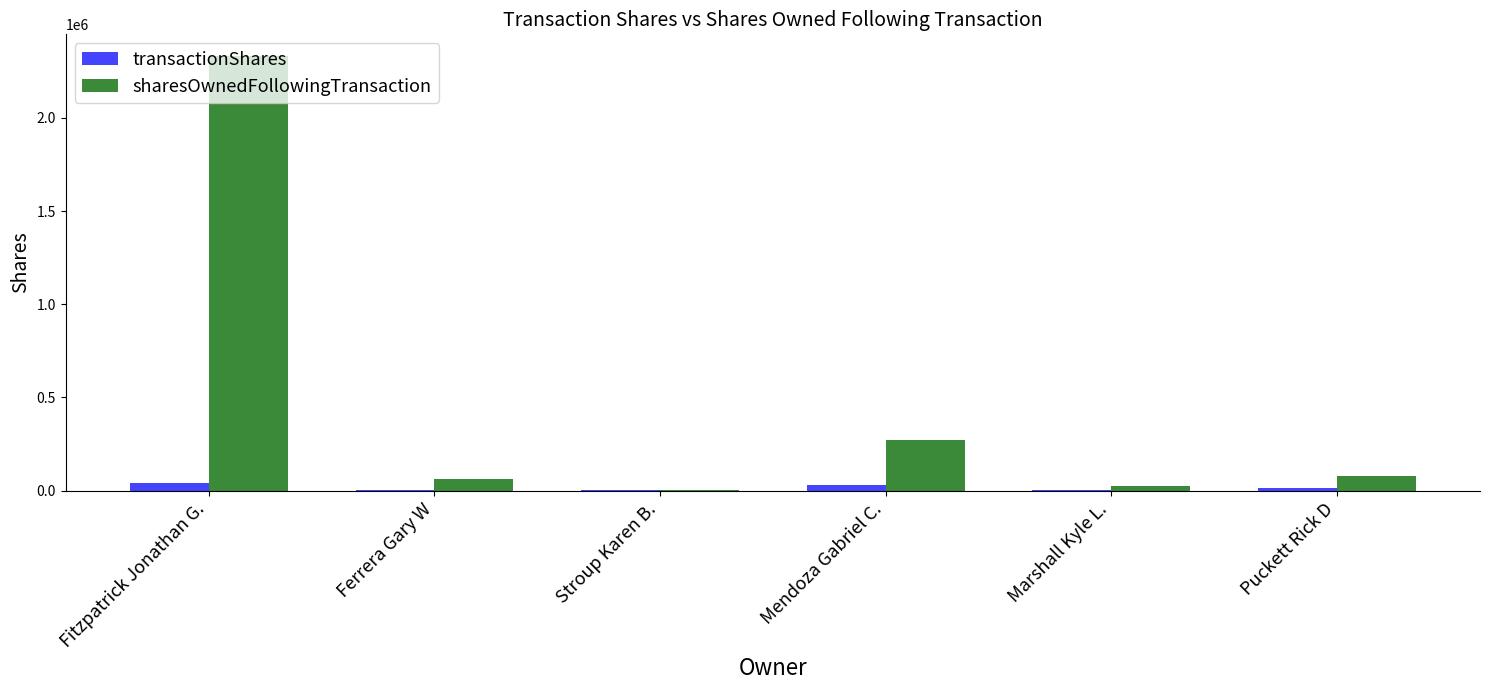

What are all the series names shown in the legend?

transactionShares, sharesOwnedFollowingTransaction